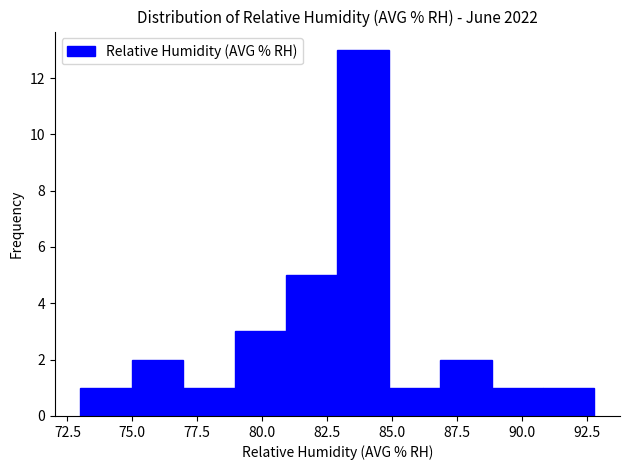

Around what value on the x-axis is the tallest bar? Give the approximate position of its centre, as read against the axis.

84.0